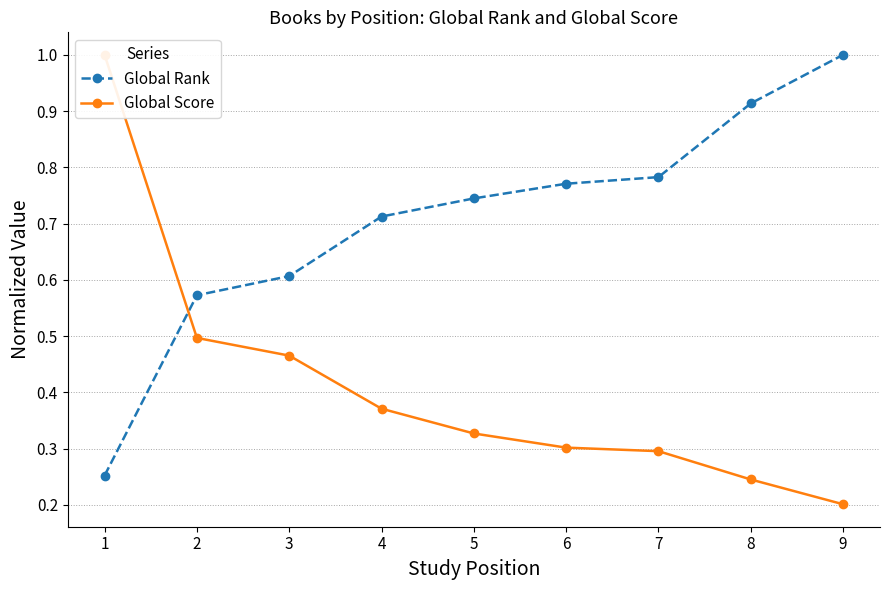

Which series ends up on top after the final intersection of Global Rank and Global Score?

Global Rank